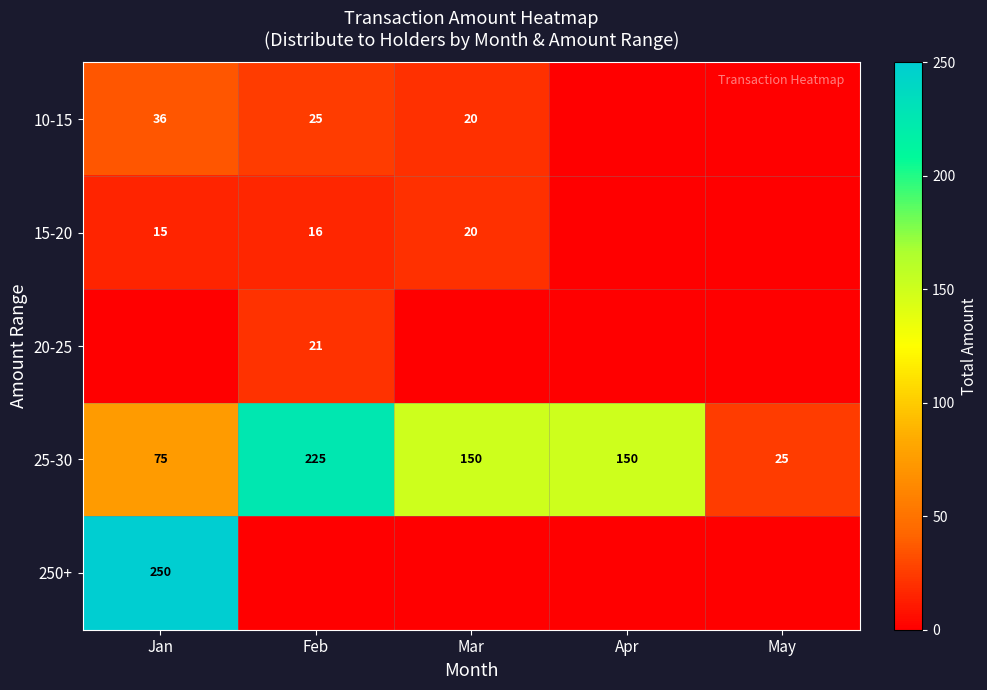

The 250+ series shows 122 at Jan. True or false?

False